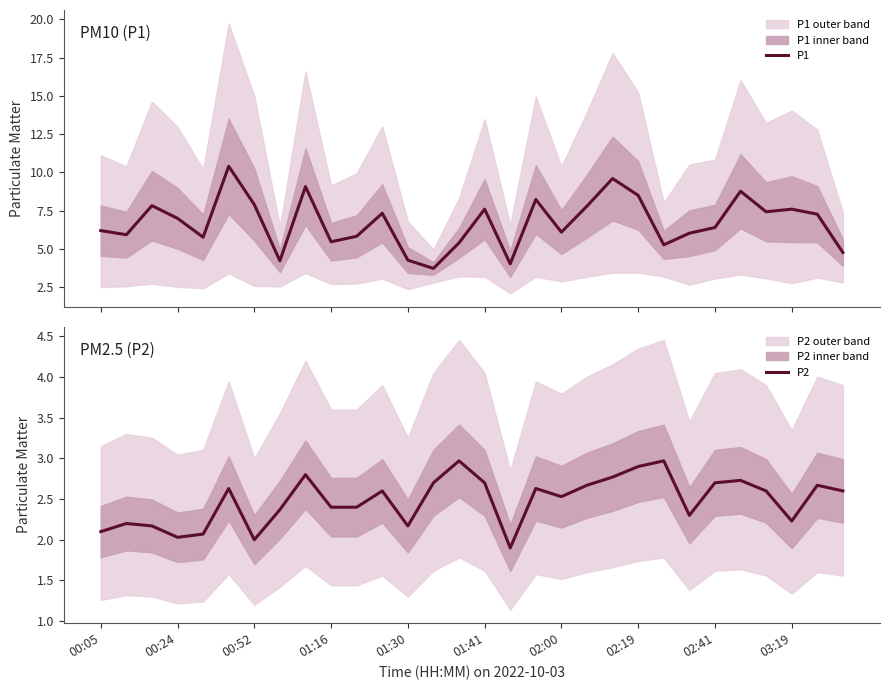

What is the maximum value for P1?

10.4